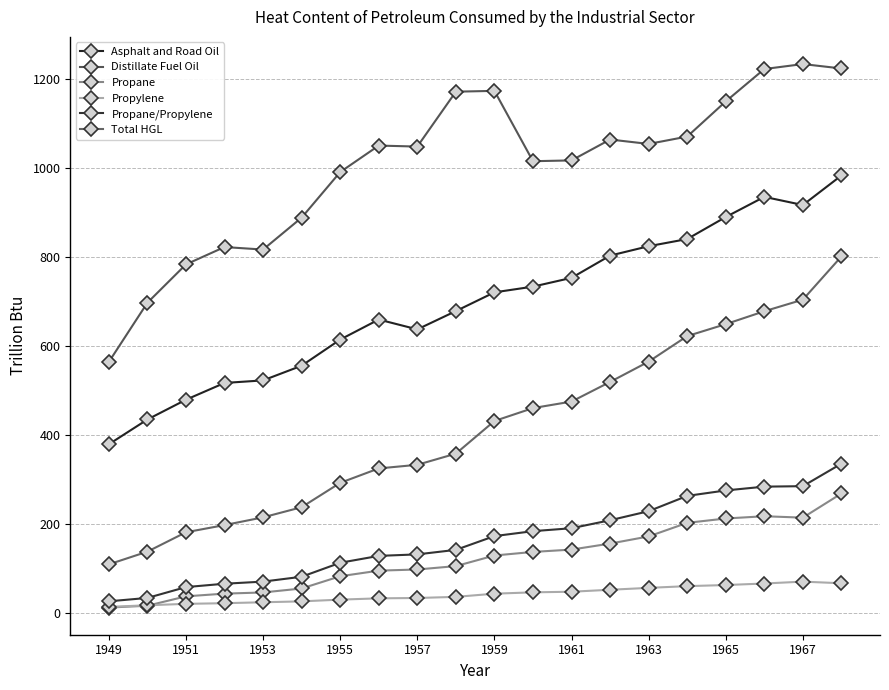

Which series has the largest range (max minus min)?

Total HGL